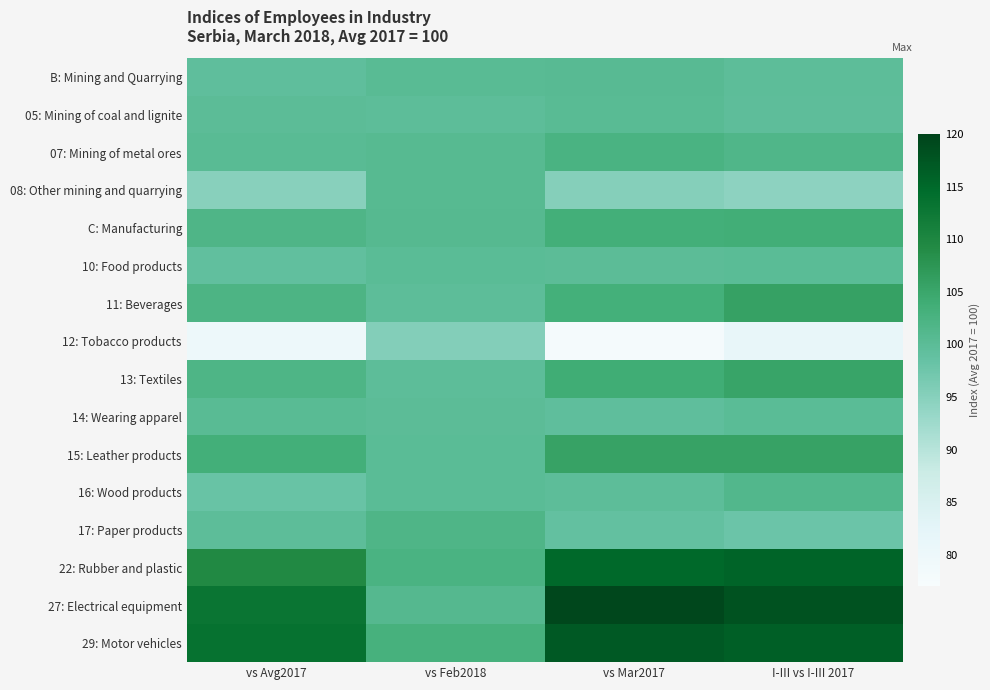

At which category is the sum across all series the highest?

I-III vs I-III 2017